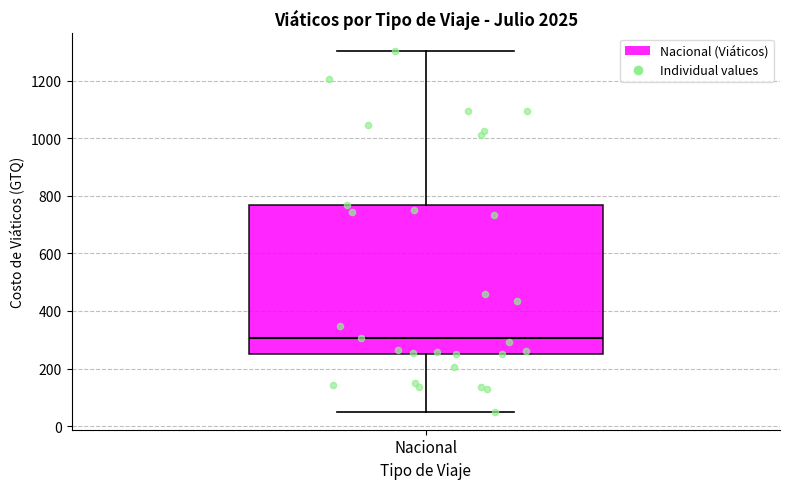

Read this box plot against the y-axis: the position of the median line, the range covered by the box, and the ends of both whiskers. The values are not printed on the chart, so give them approximately, as read against the axis.

median 300, box 260 to 760, whiskers 60 to 1300